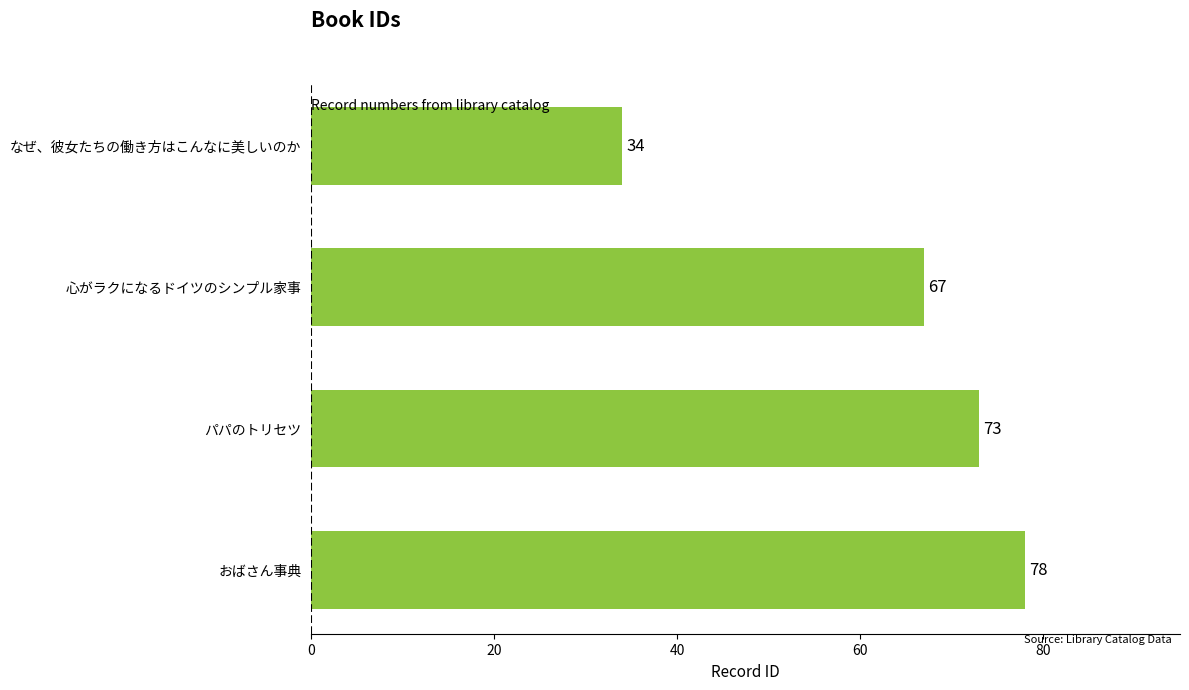

What is the difference between the second highest and minimum values?

39